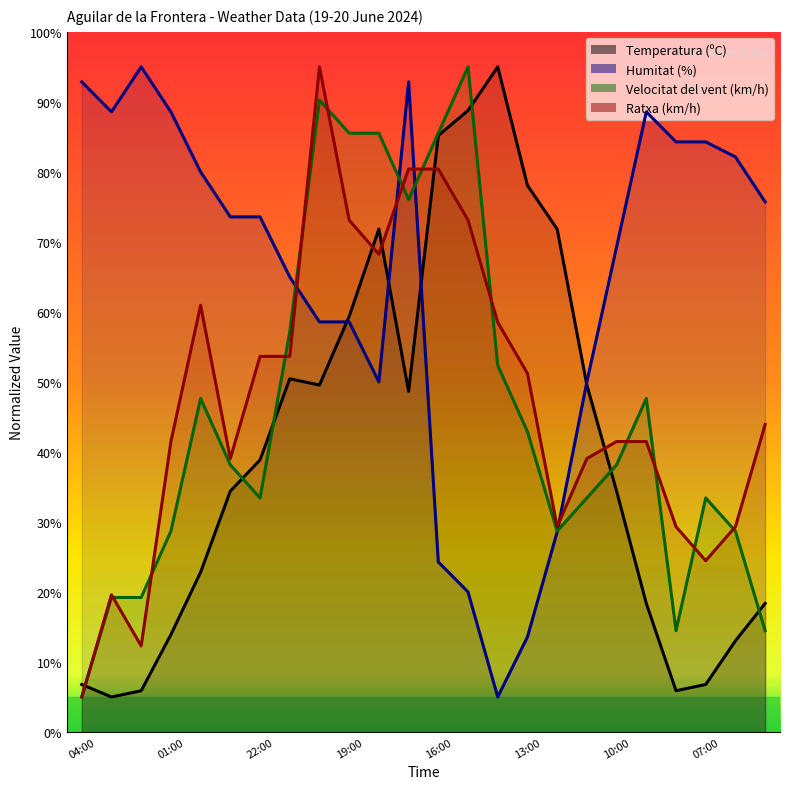

Count the number of data series in this chart.

4